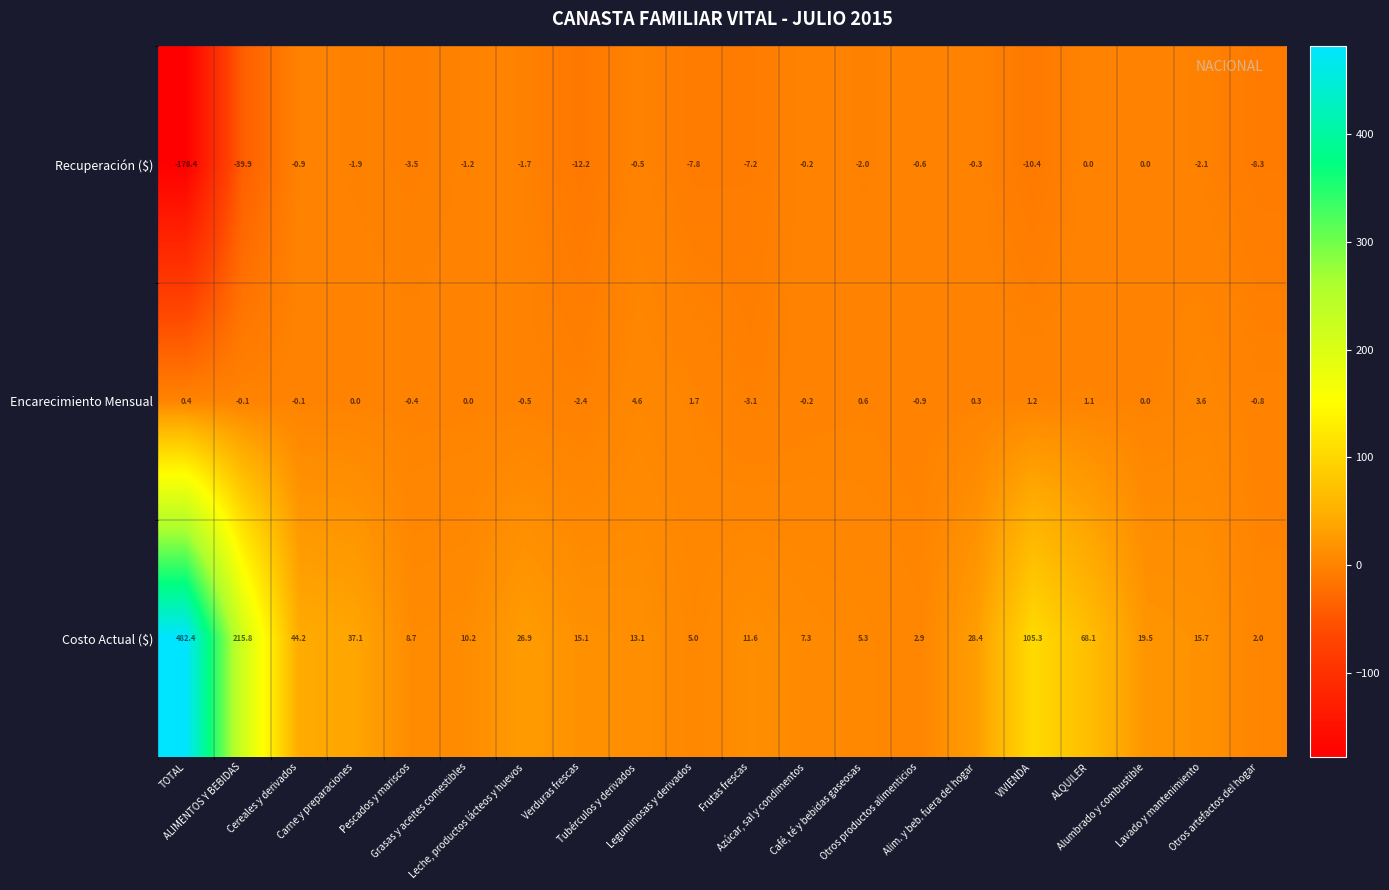

What is the greatest value displayed?

482.4